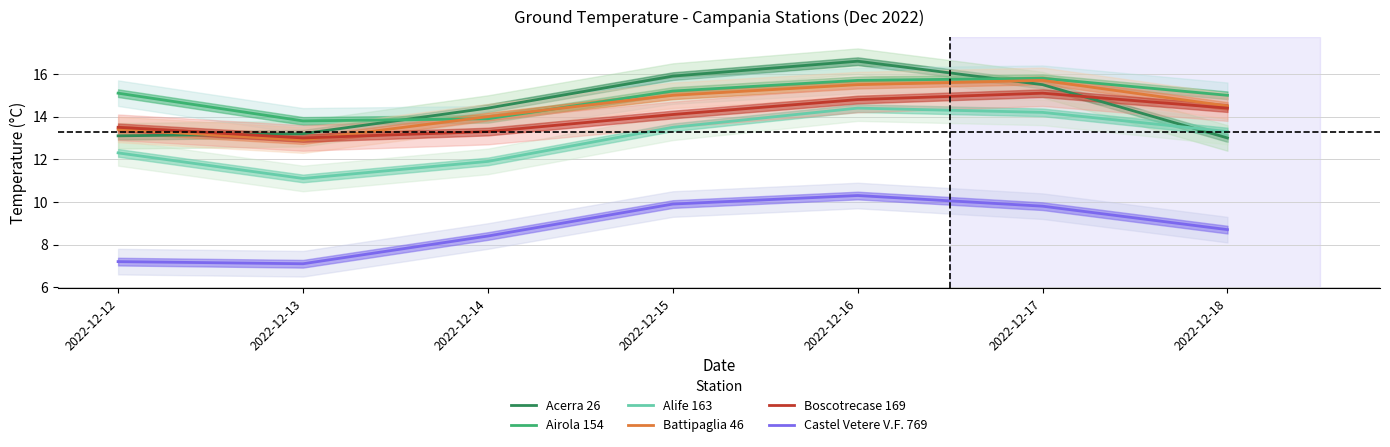

True or false: Acerra 26 and Alife 163 cross at least once.

True